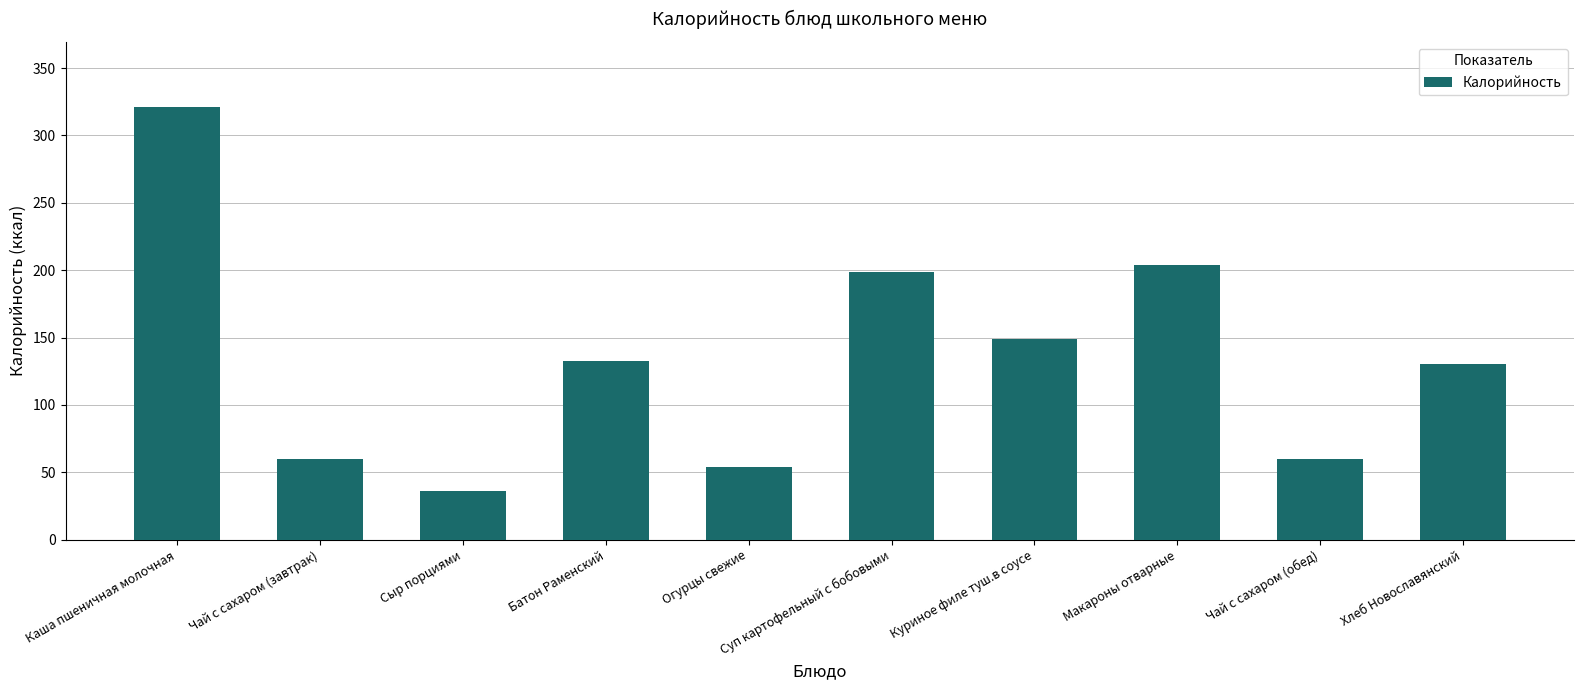

The chart shows a value of 321.2 at Каша пшеничная молочная. True or false?

True